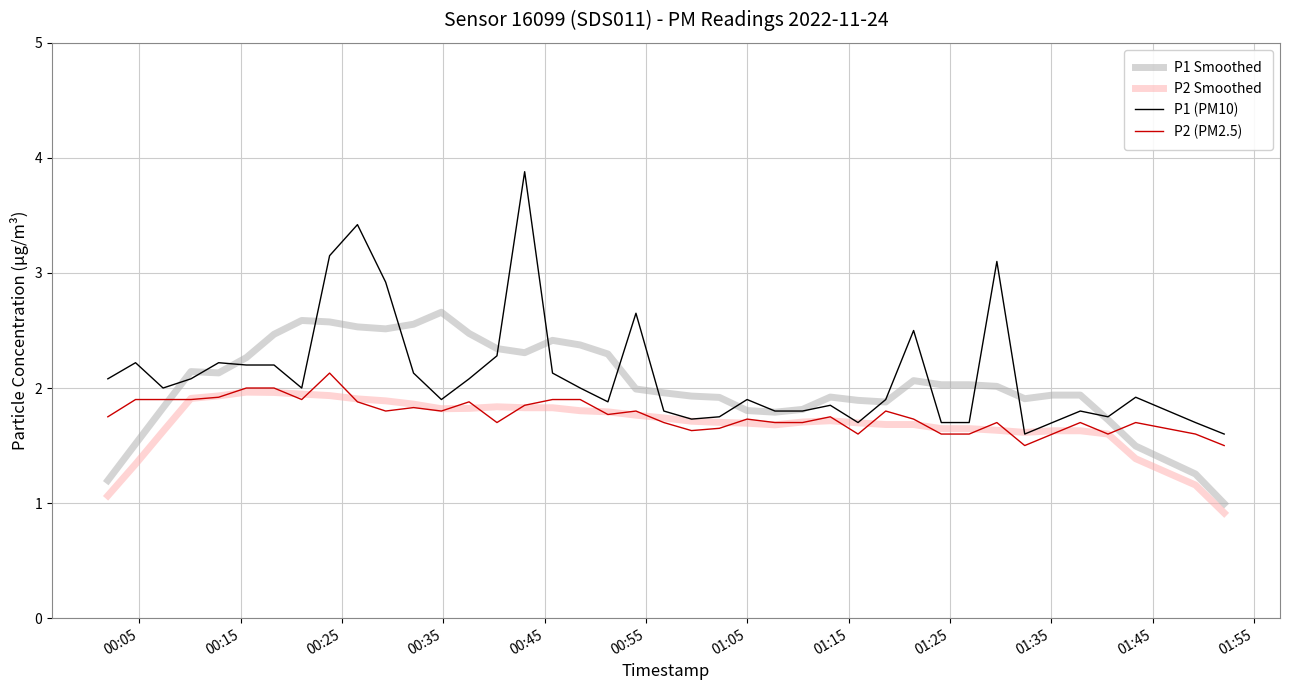

What is the smallest value displayed?

0.9